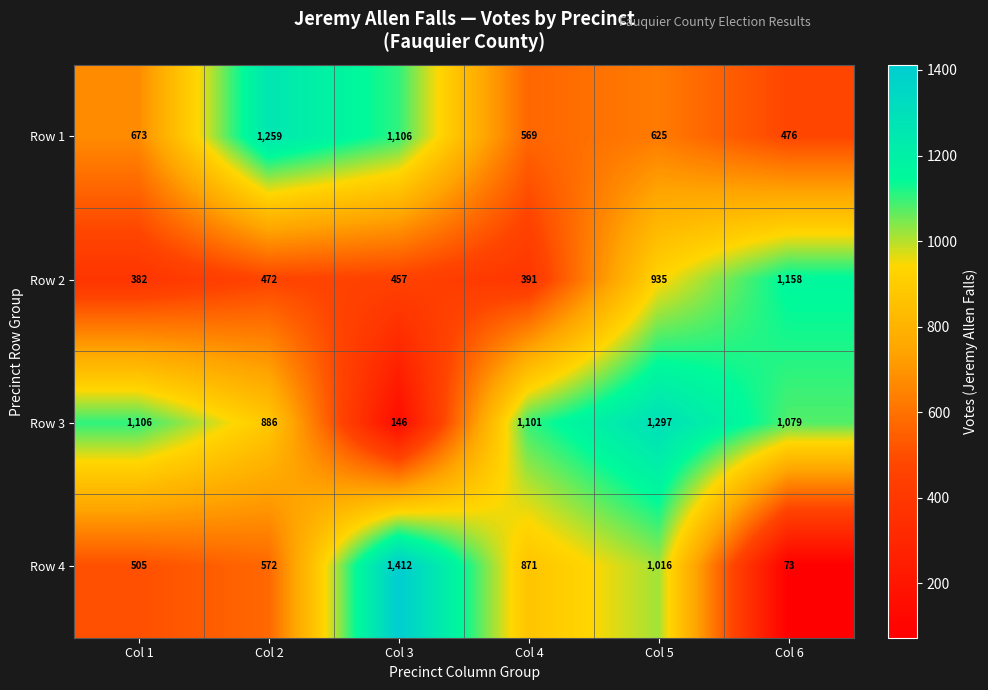

At which category is the sum across all series the highest?

Col 5